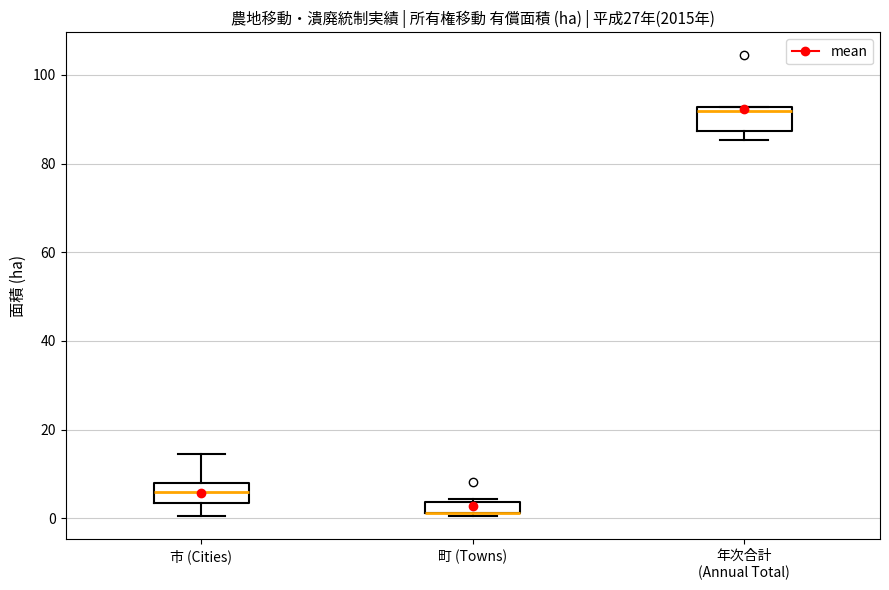

Where does the lower whisker of the box for 市 (Cities) end on the y-axis? The values are not printed on the chart, so give them approximately, as read against the axis.

0